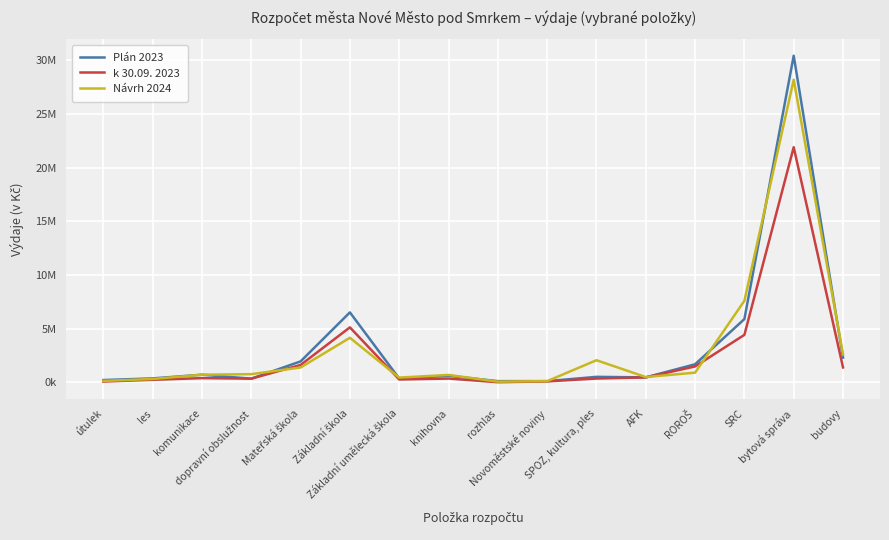

What is the sum of all Plán 2023 values?

52396184